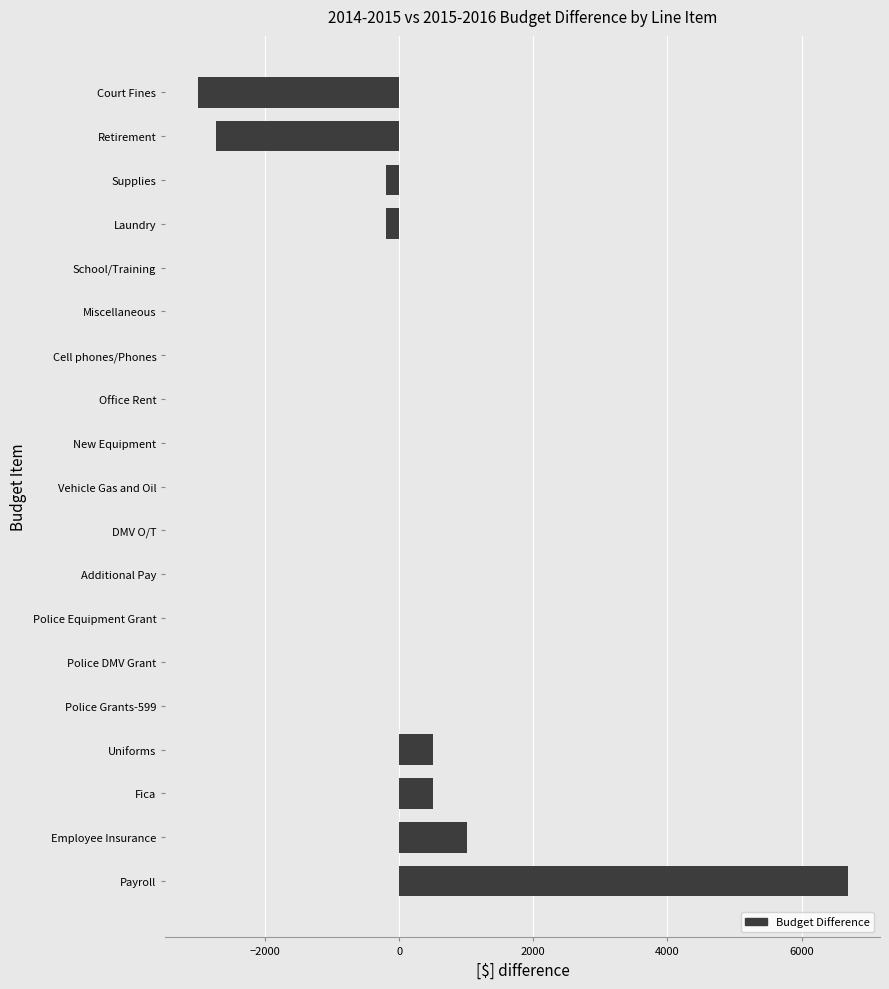

How many categories are shown in the chart?

19